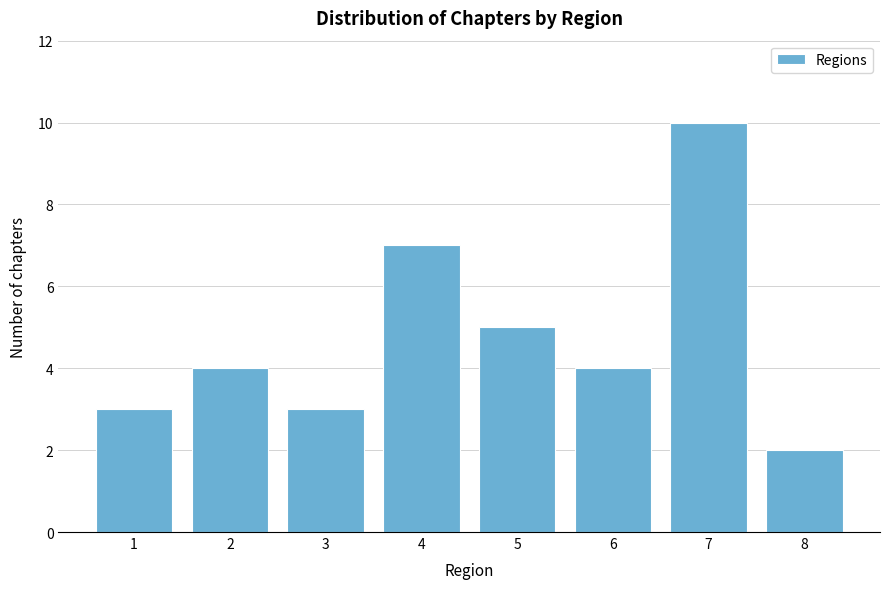

Reading left to right, list all the values displayed in this chart.

3	4	3	7	5	4	10	2